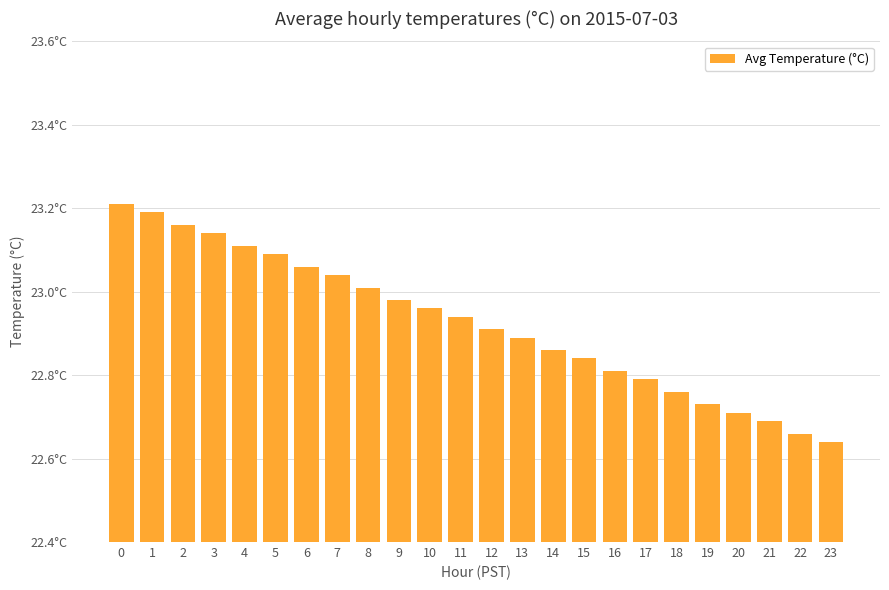

Are the bars horizontal?

No